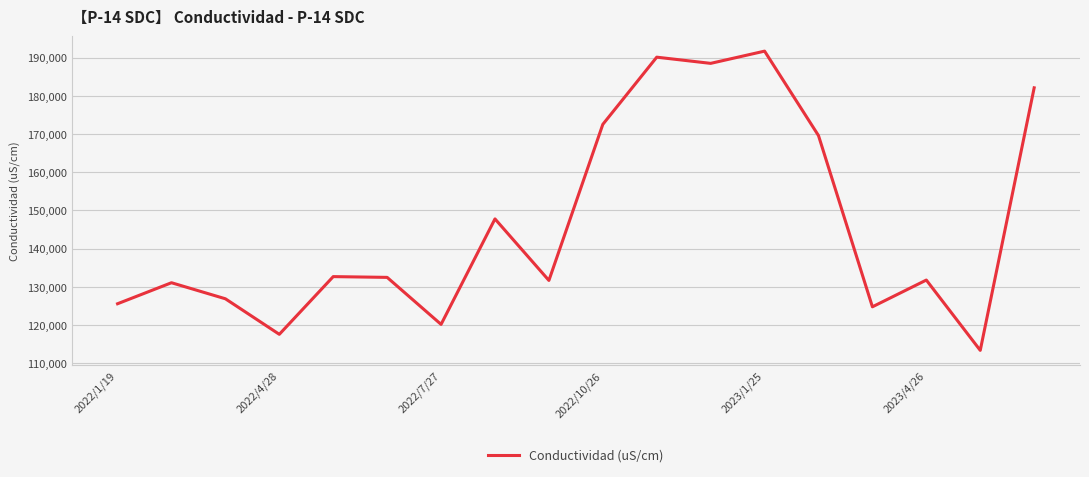

What is the minimum value shown in the chart?

113400